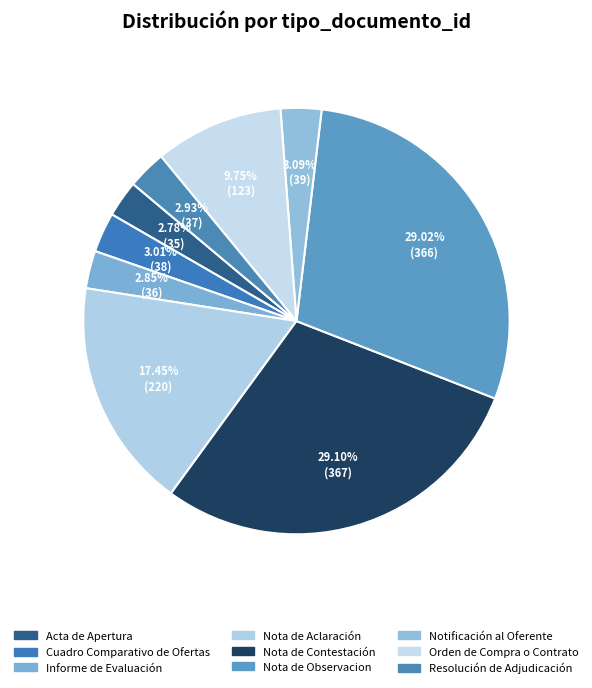

Count the number of slices in the pie.

9